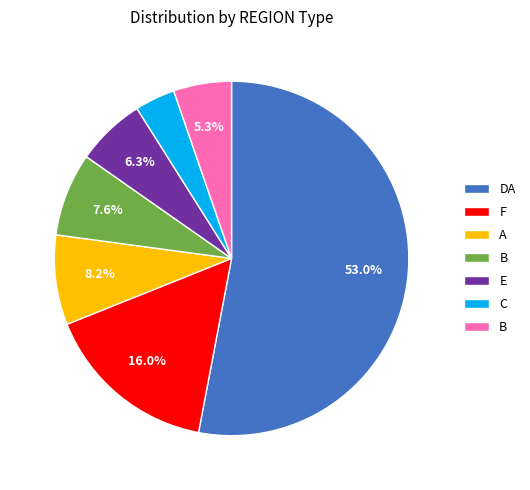

Is there any slice that represents more than half of the pie?

Yes